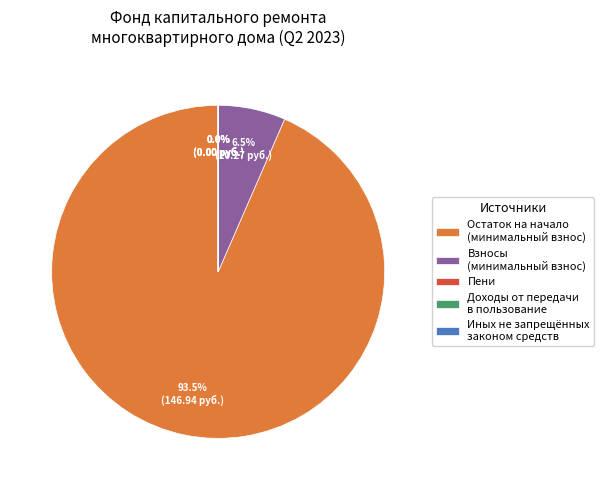

Does Остаток на начало (минимальный взнос) represent more than half of the total?

Yes